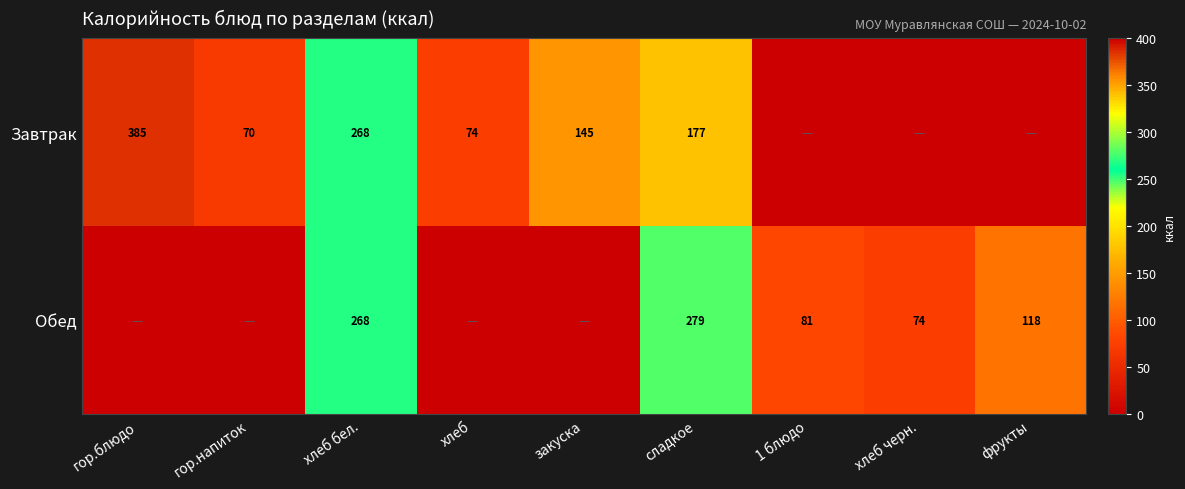

What is the spread (max minus min) of values at гор.блюдо?

385.4